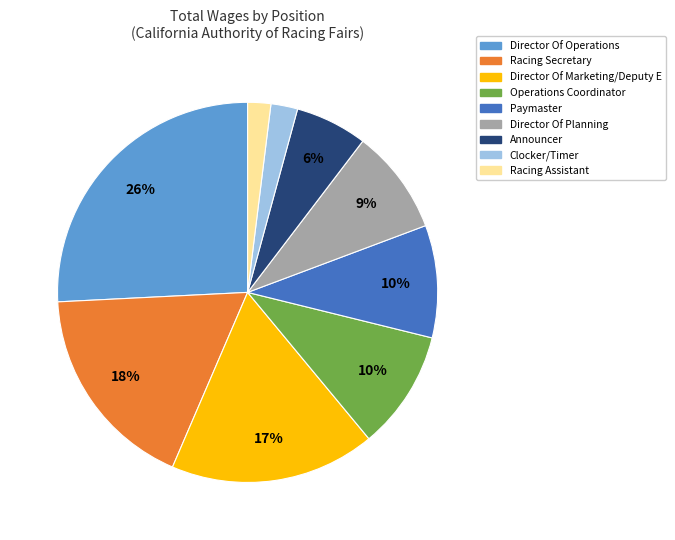

How many segments does this pie chart have?

9